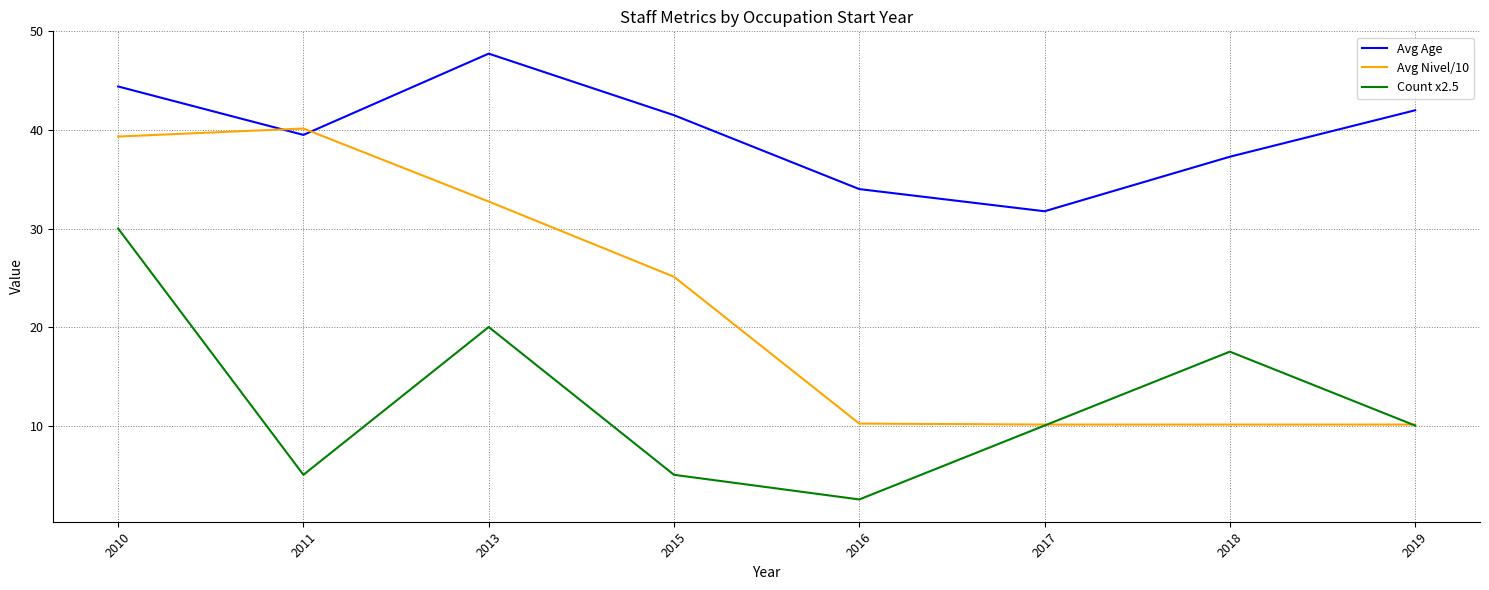

In Avg Nivel/10, how many points are higher than both neighbors (excluding endpoints)?

1